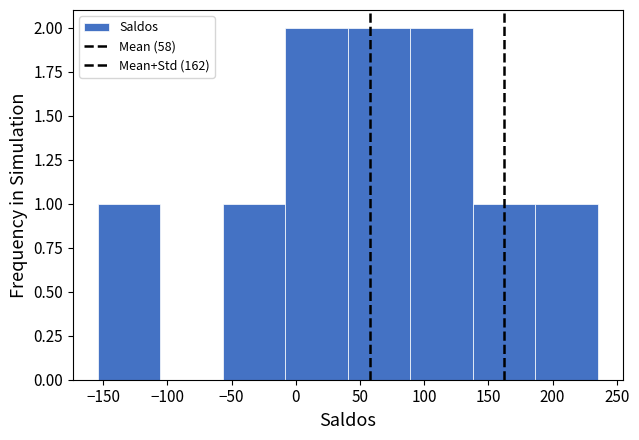

Reading left to right, list every bar in this chart as the range it spans on the x-axis followed by its height. Neither the bar edges nor the heights are printed on the chart, so give them approximately, as read against the axes.

-155 to -105: 1
-105 to -55: 0
-55 to -10: 1
-10 to 40: 2
40 to 90: 2
90 to 140: 2
140 to 185: 1
185 to 235: 1